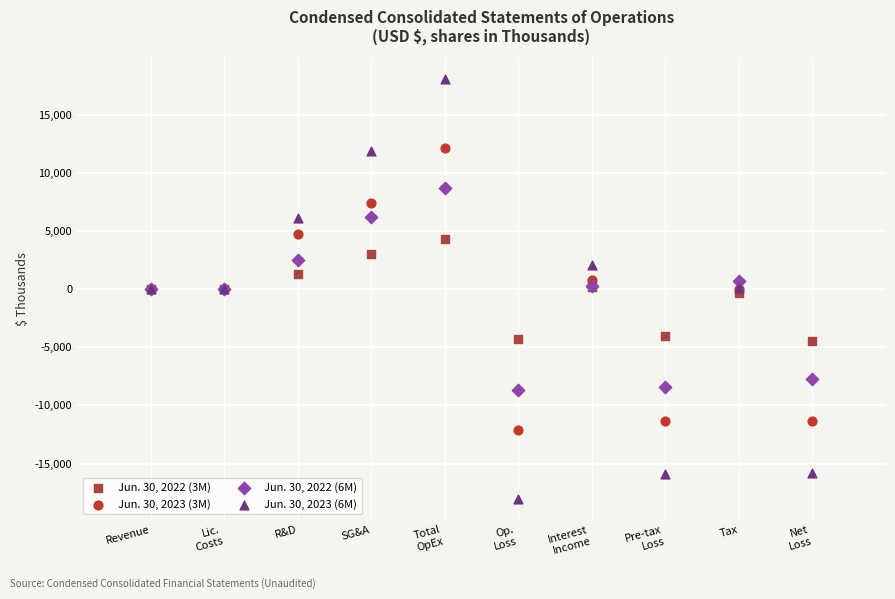

Which series contains the highest Y value?

Jun. 30, 2023 (6M)